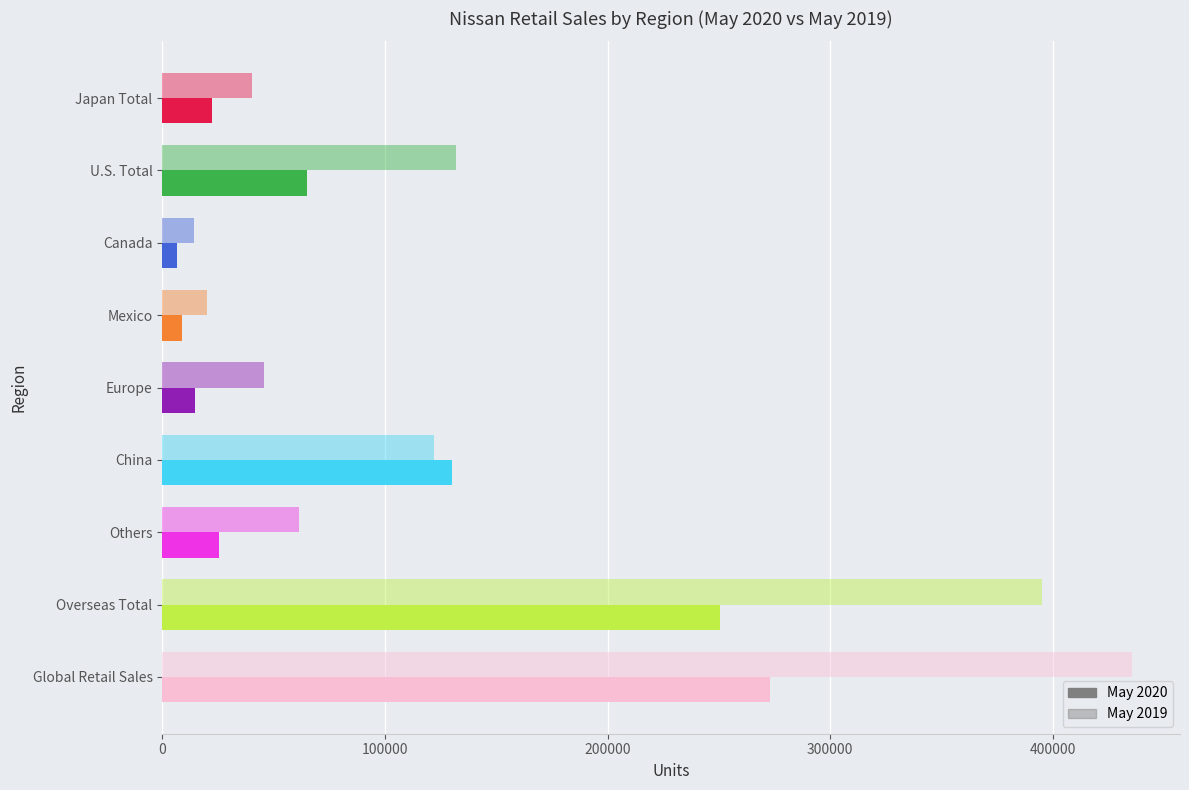

How many categories are shown in the chart?

9